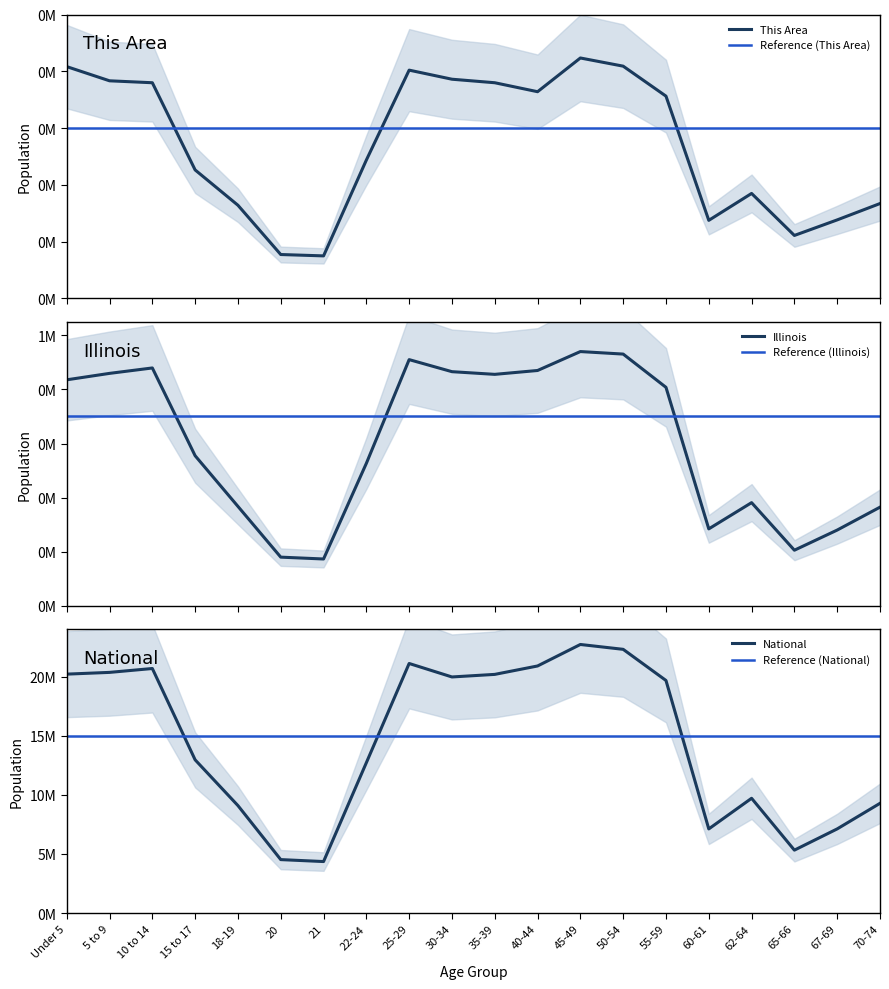

What is the sum of all This Area values?

27078